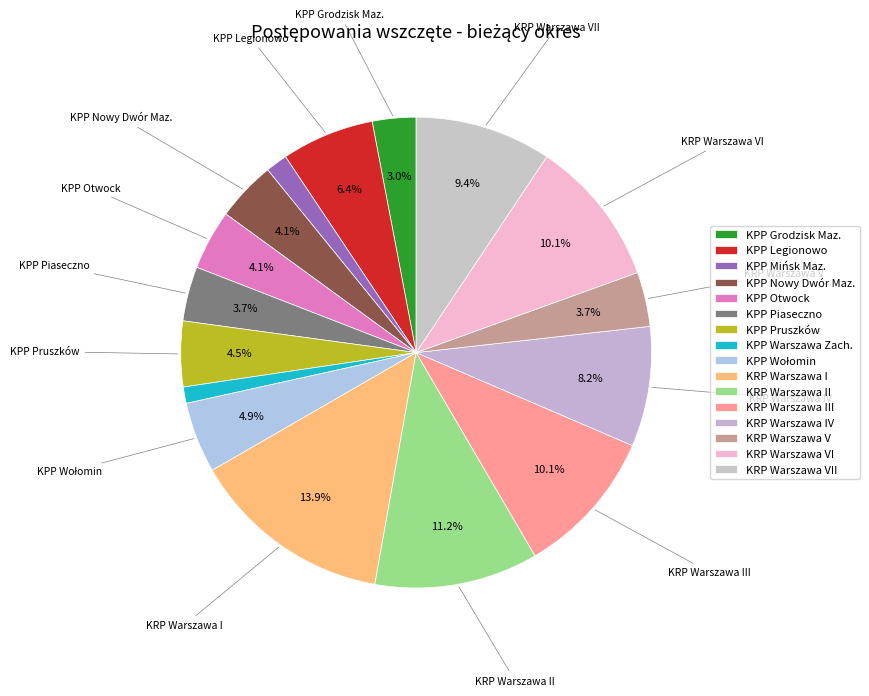

How many slices are in this pie chart?

16